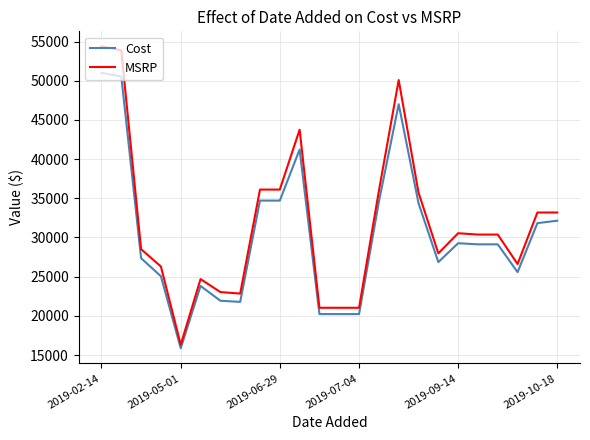

Count the number of categories in the chart.

24